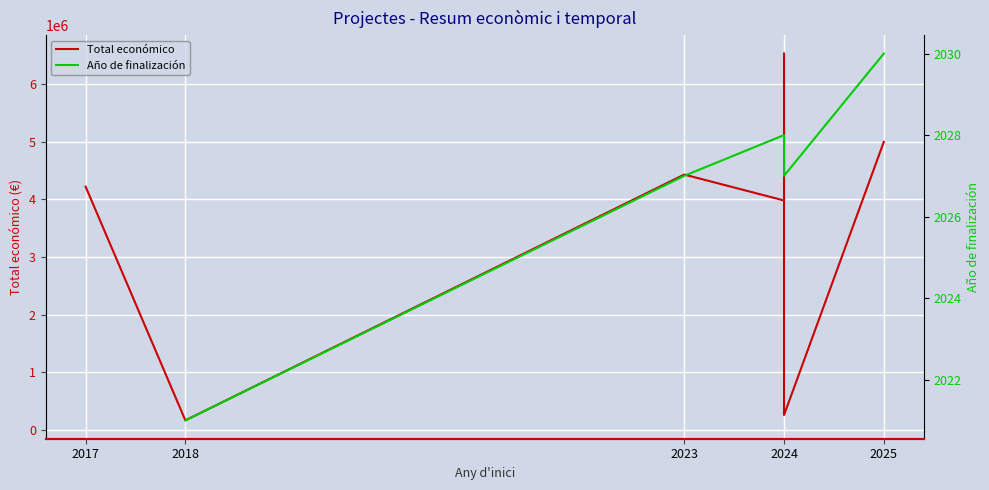

How many interior local peaks does the Total económico series have?

2